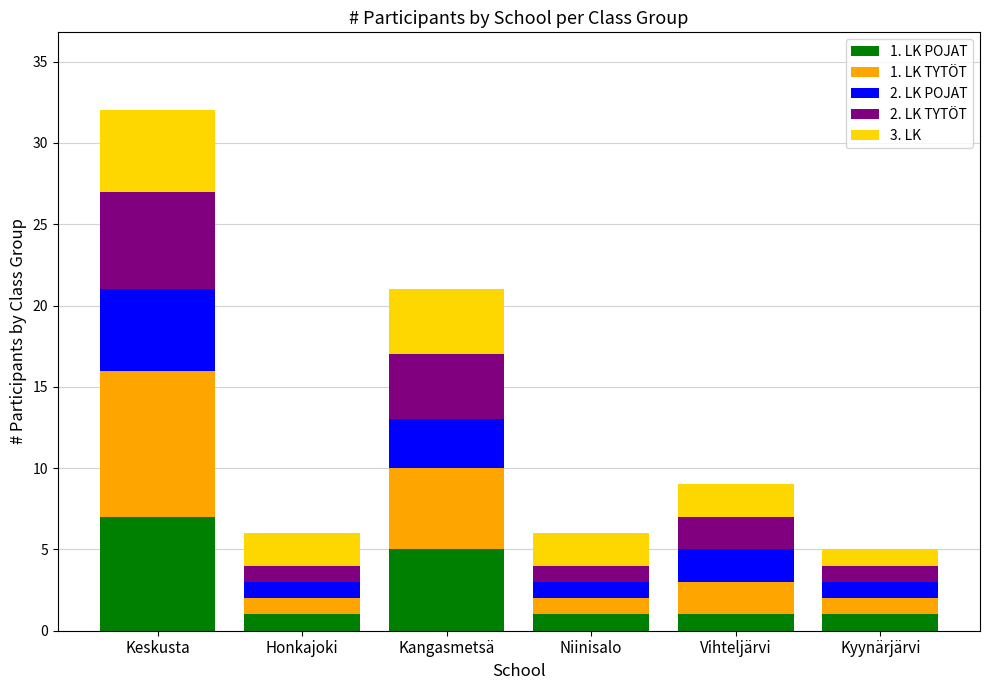

How many data points does each series have?

6